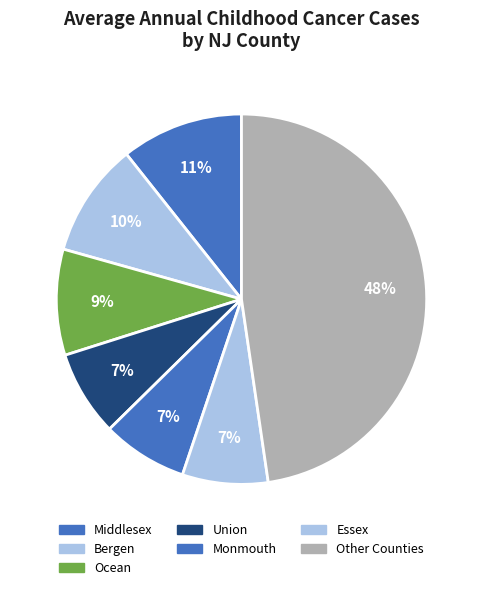

Count the number of slices in the pie.

7